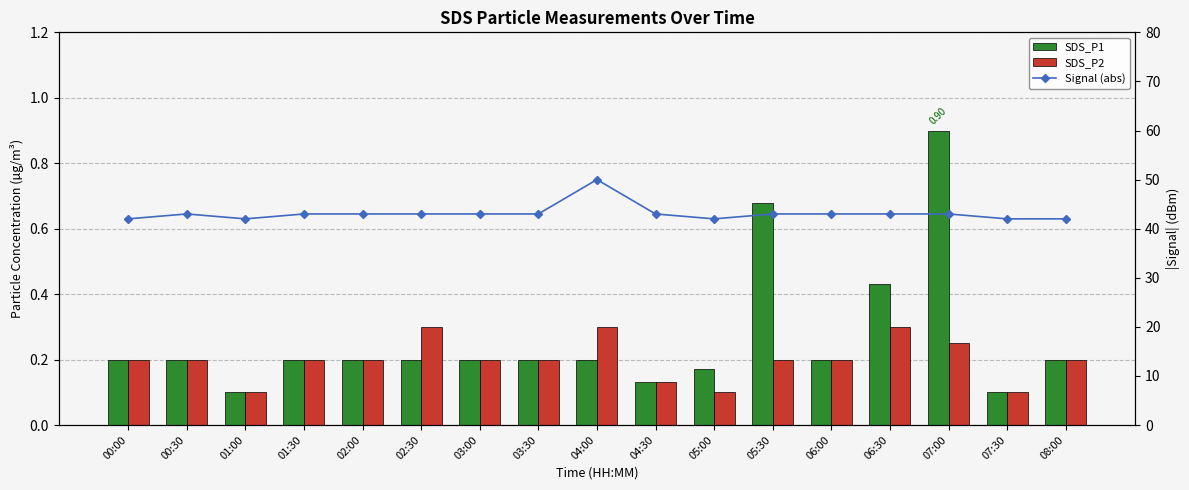

What is the difference between the highest and lowest values at 04:00?

49.8